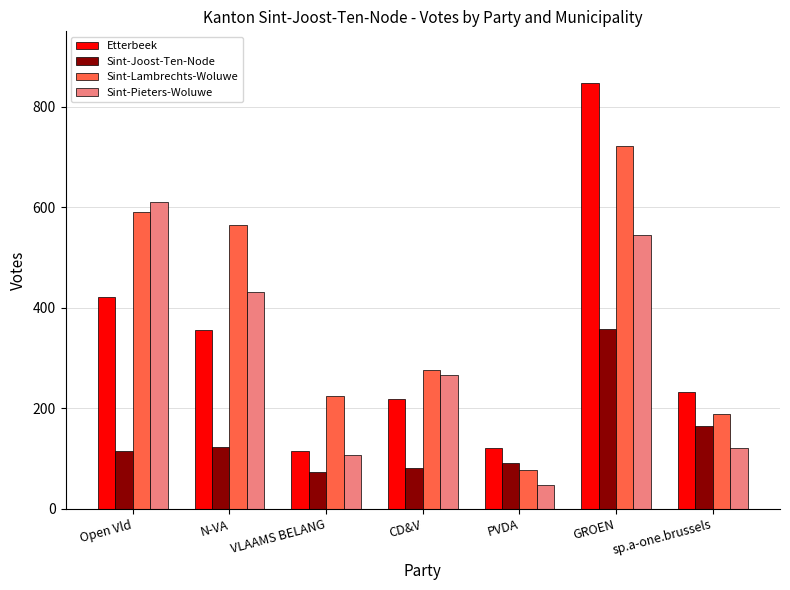

Which category has the highest value across all series?

GROEN